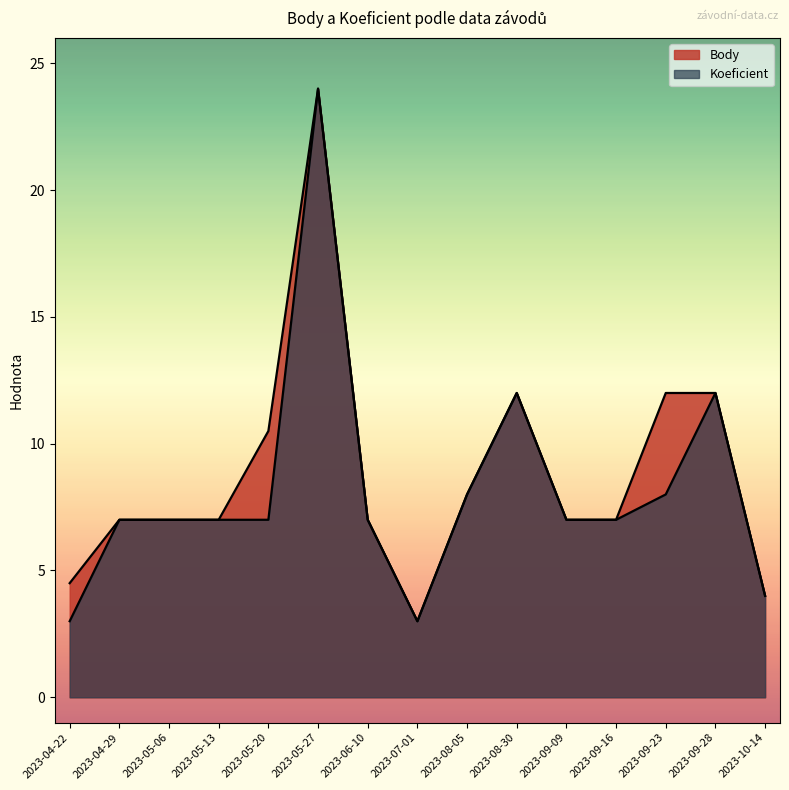

Which series has the largest total across all categories?

Body